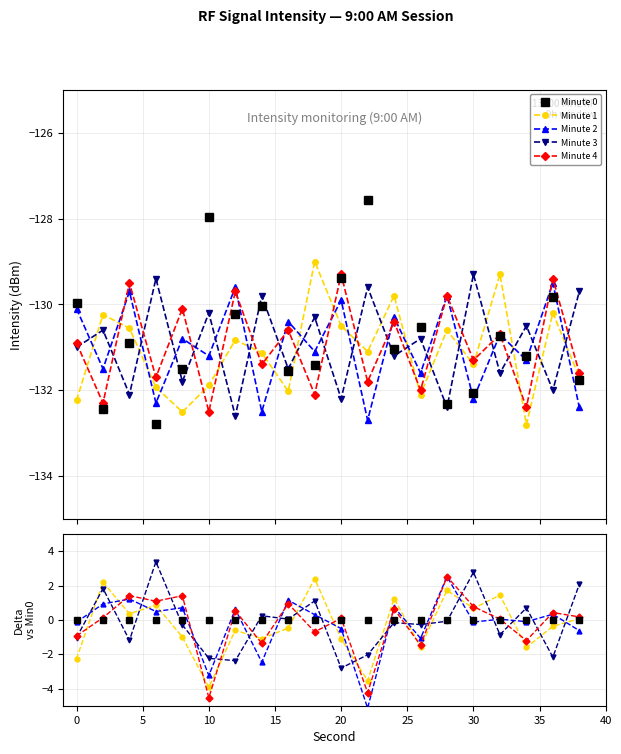

Reading right to left, transcribe all the data shown in this chart.

Minute 0: 0.0	0.0	0.0	0.0	0.0	0.0	0.0	0.0	0.0	0.0	0.0	0.0	0.0	0.0	0.0	0.0	0.0	0.0	0.0	0.0
Minute 1: 0.1	-0.4	-1.6	1.4	0.7	1.7	-1.6	1.2	-3.5	-1.1	2.4	-0.5	-1.1	-0.6	-3.9	-1.0	0.9	0.4	2.2	-2.3
Minute 2: -0.6	0.3	-0.1	0.0	-0.1	2.5	-1.1	0.7	-5.1	-0.5	0.3	1.1	-2.5	0.6	-3.2	0.7	0.5	1.2	0.9	-0.1
Minute 3: 2.1	-2.2	0.7	-0.9	2.8	-0.1	-0.3	-0.2	-2.0	-2.8	1.1	0.0	0.2	-2.4	-2.2	-0.3	3.4	-1.2	1.8	-1.0
Minute 4: 0.2	0.4	-1.2	0.0	0.8	2.5	-1.5	0.6	-4.2	0.1	-0.7	0.9	-1.4	0.5	-4.5	1.4	1.1	1.4	0.1	-0.9